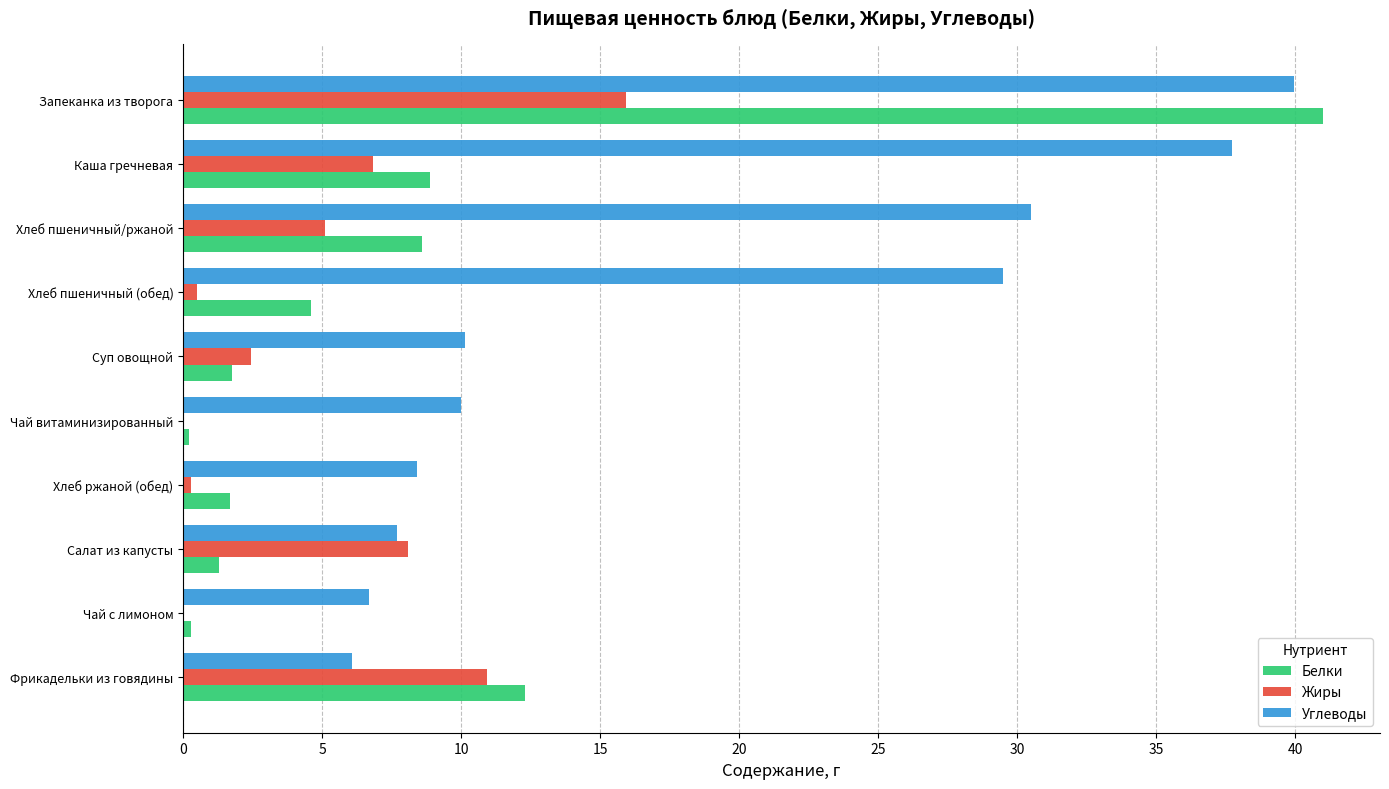

What is the average value of the Углеводы series?

18.7